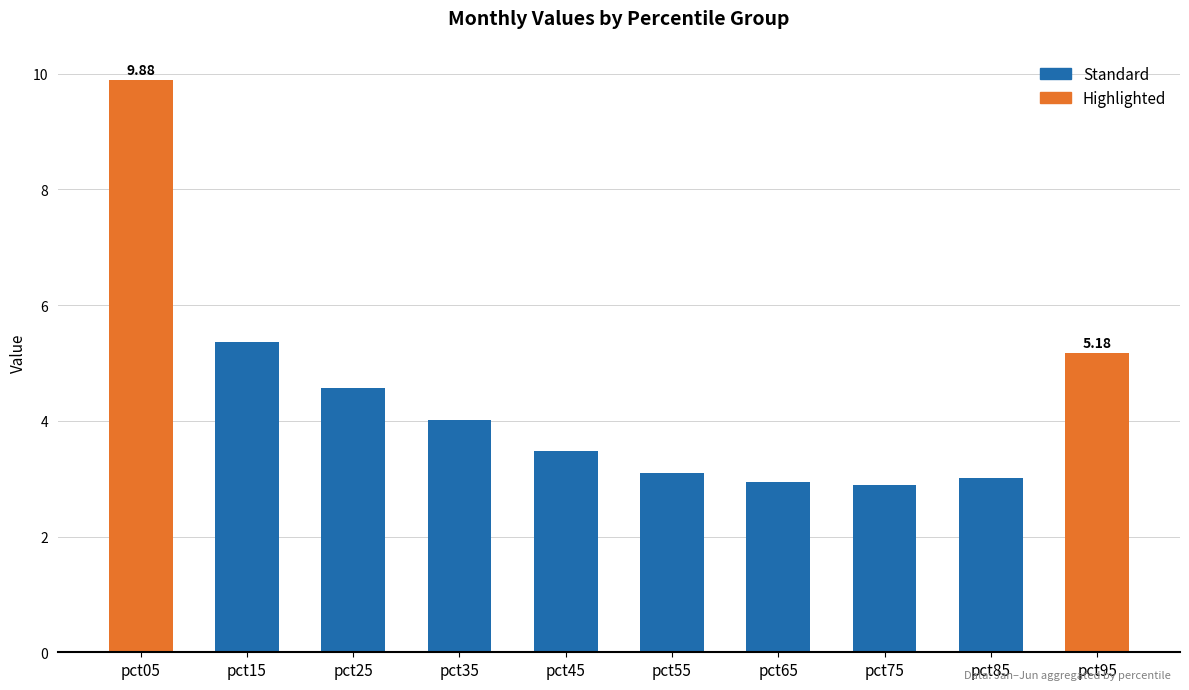

What is the change in value from pct45 to pct95?

+1.7